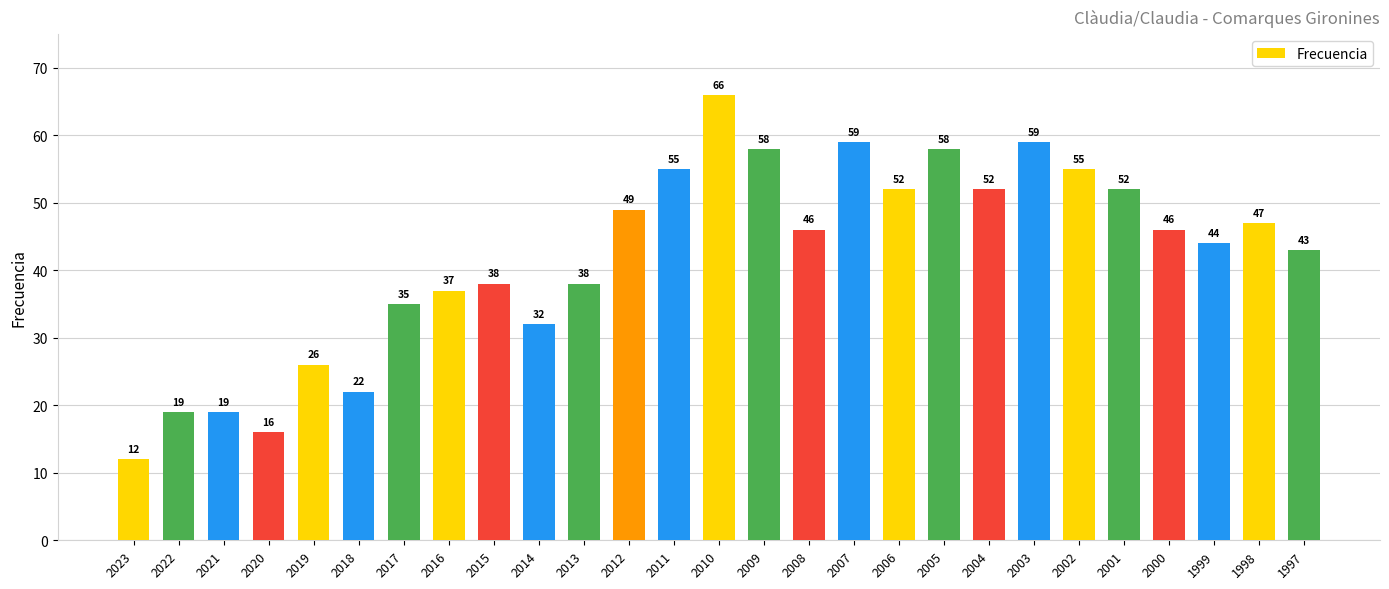

Are the bars grouped side by side (vs. stacked)?

No